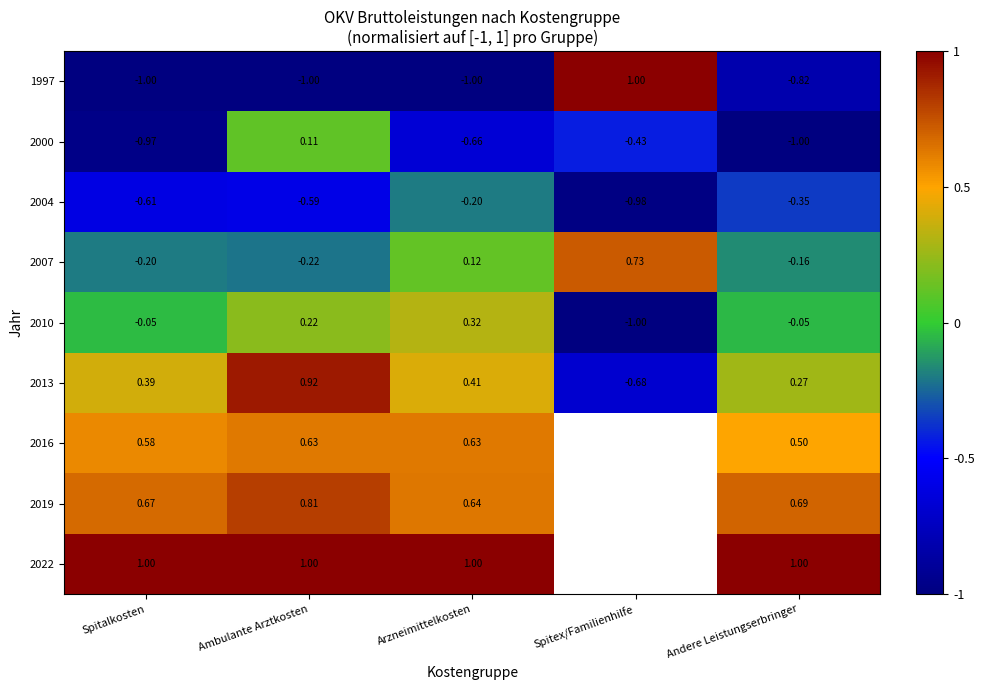

Is the value of 2007 at Spitex/Familienhilfe greater than the value of 2016 at Ambulante Arztkosten?

Yes